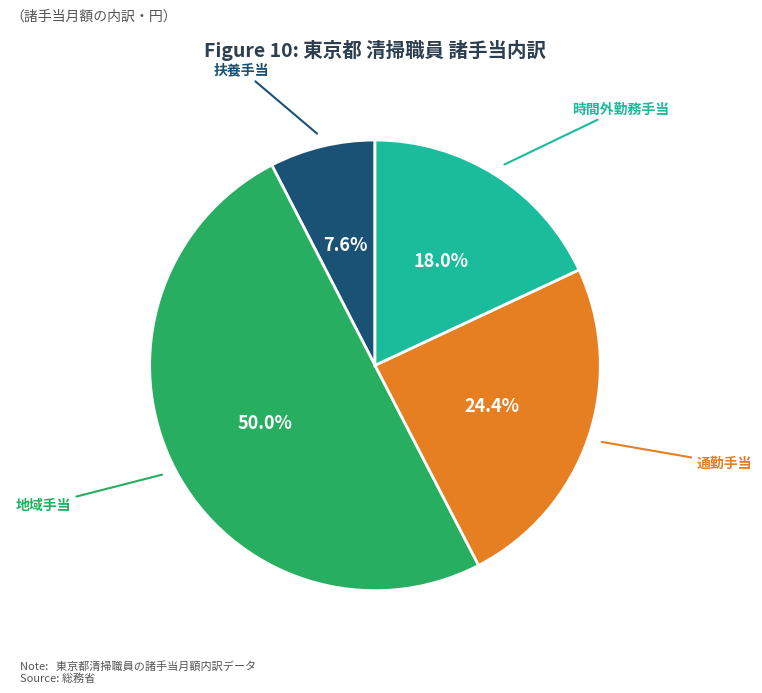

What is the majority slice?

地域手当